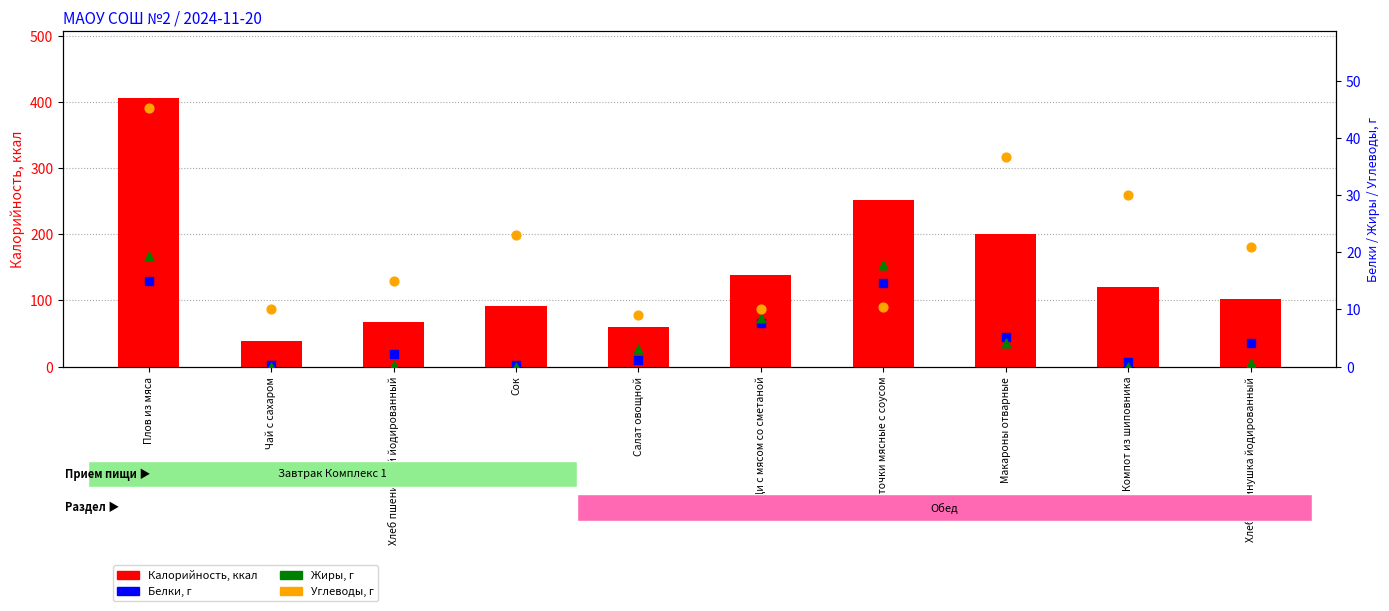

What are all the series names shown in the legend?

Калорийность, Белки, Жиры, Углеводы